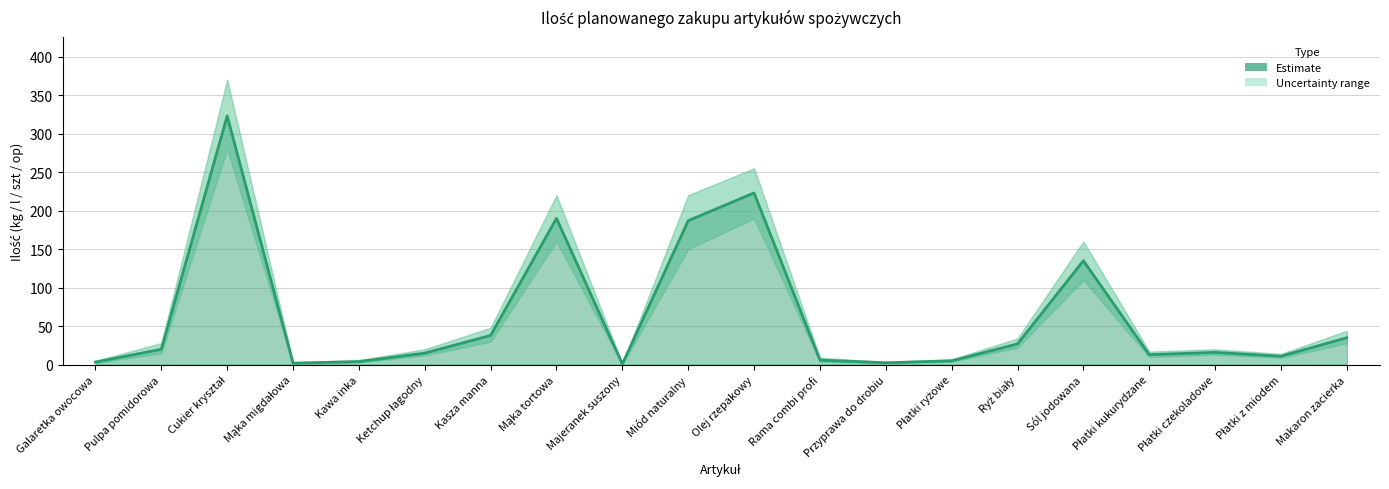

How many lines are shown in the chart?

1